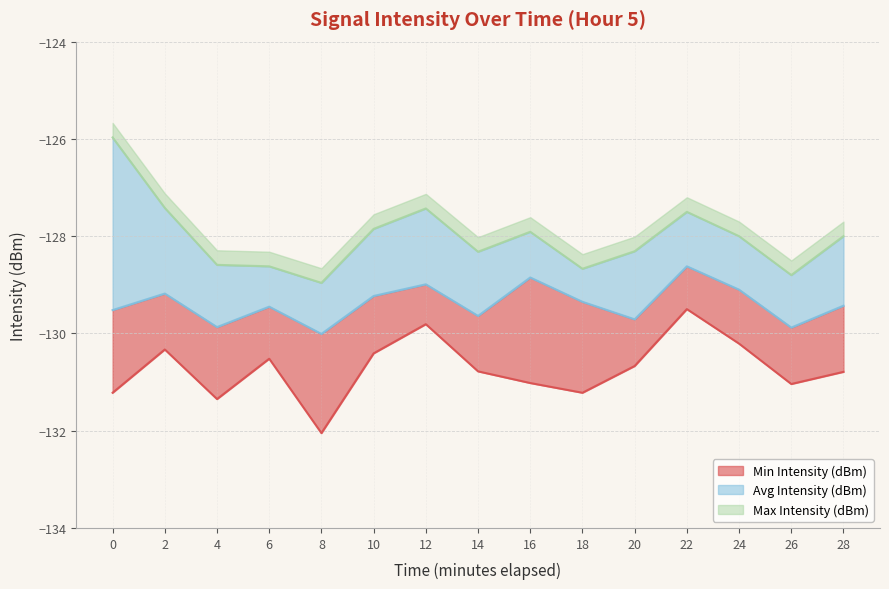

At how many categories does at least one series exceed -128?

6